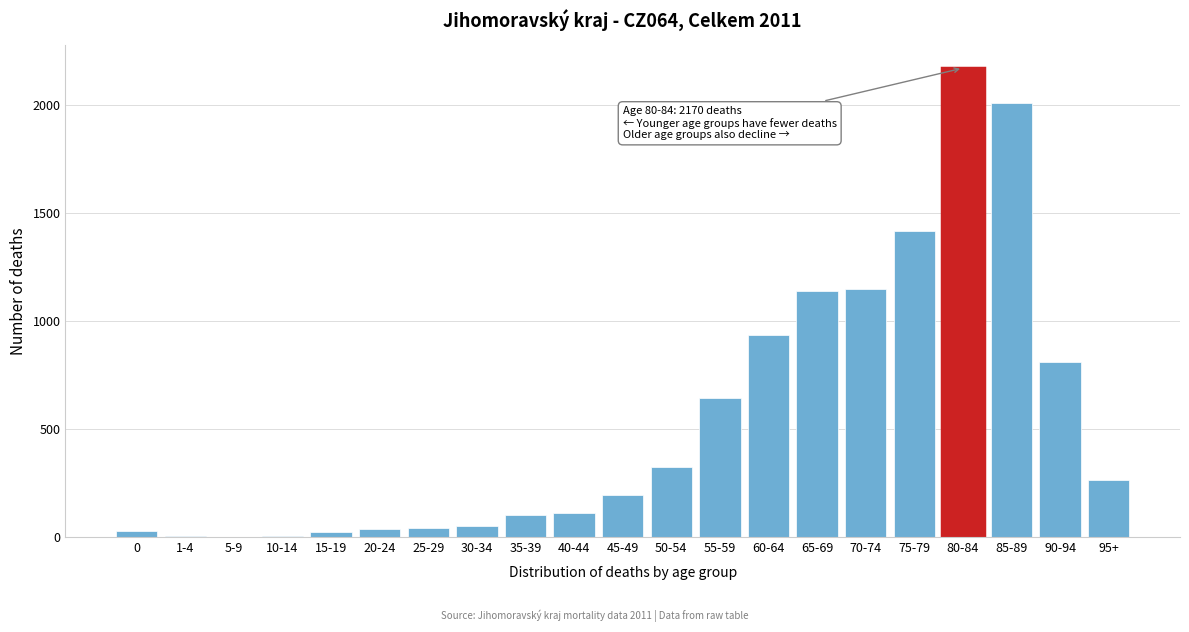

What is the sum of all values?

11466